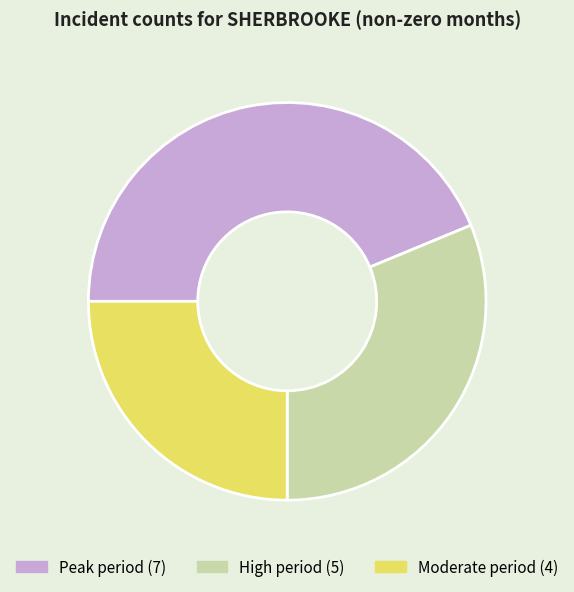

Is there any slice that represents more than half of the pie?

No